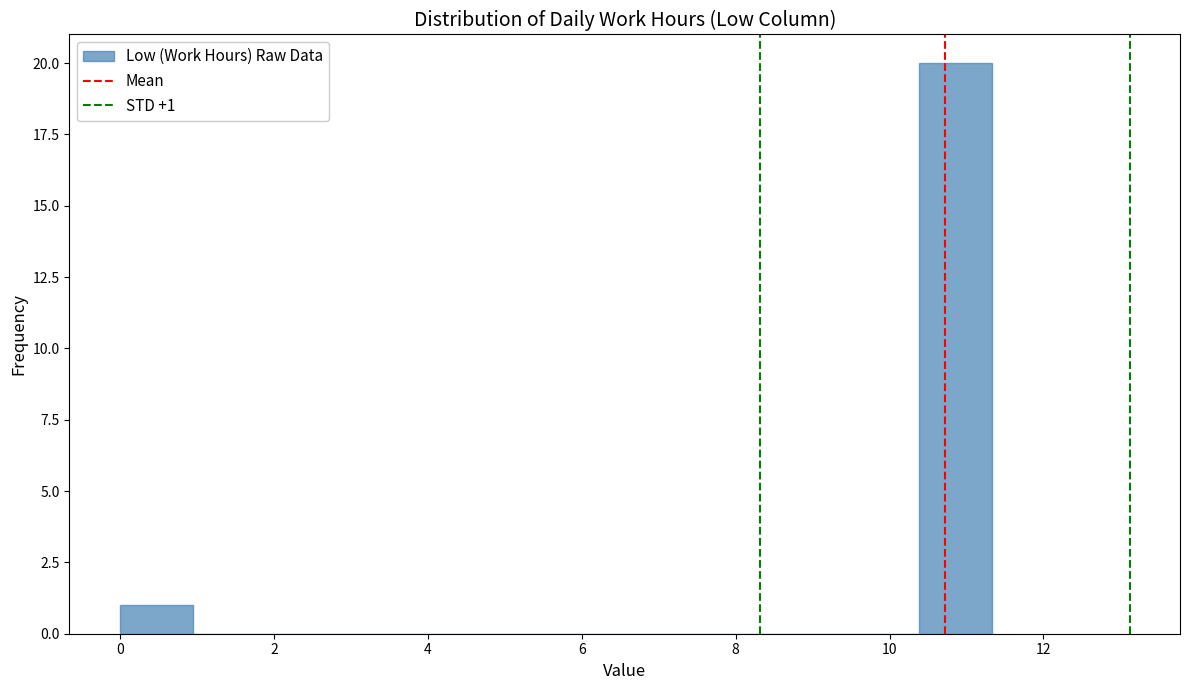

Which range on the x-axis has the tallest bar?

10.4 to 11.4